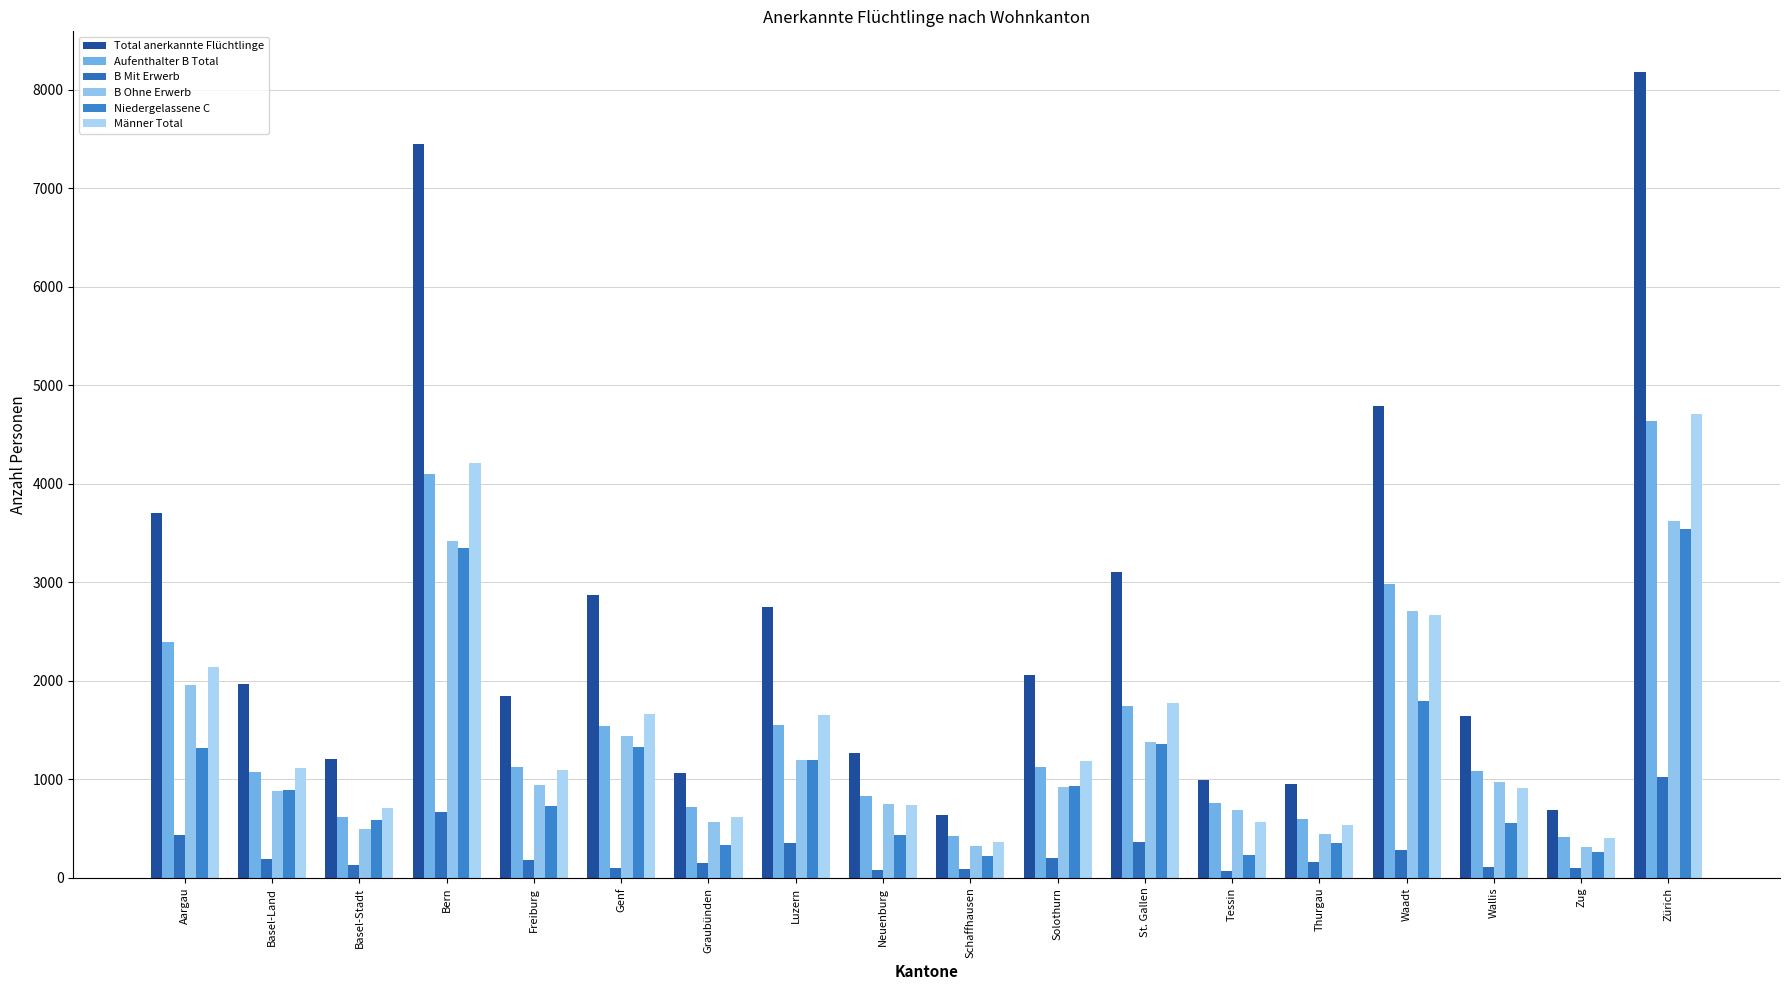

What is the value of the B Mit Erwerb bar at the 8th from the left?

358